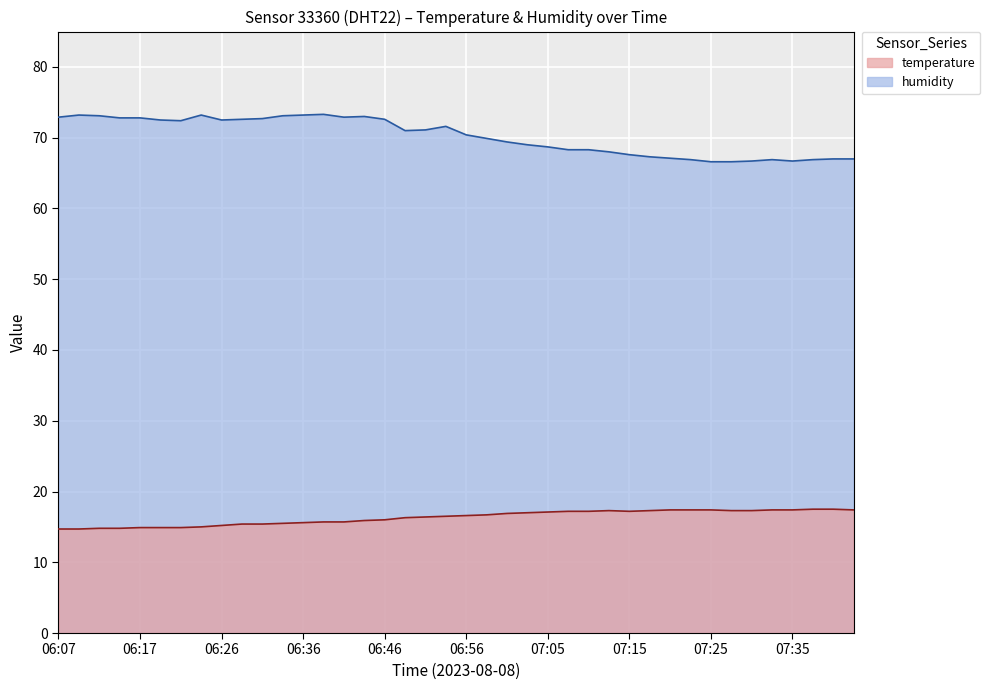

At which label does humidity reach its minimum?

07:25